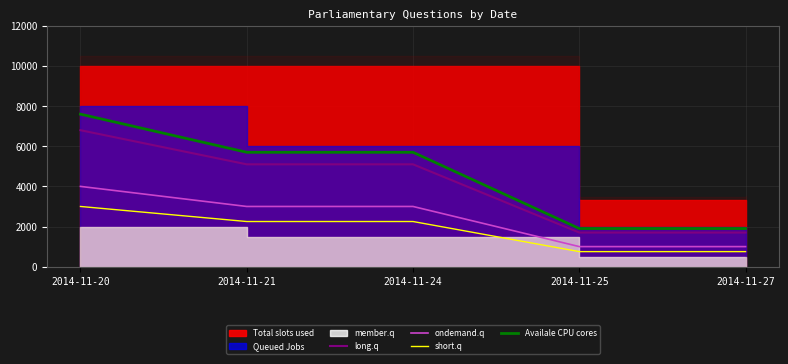

True or false: long.q and short.q cross at least once.

False